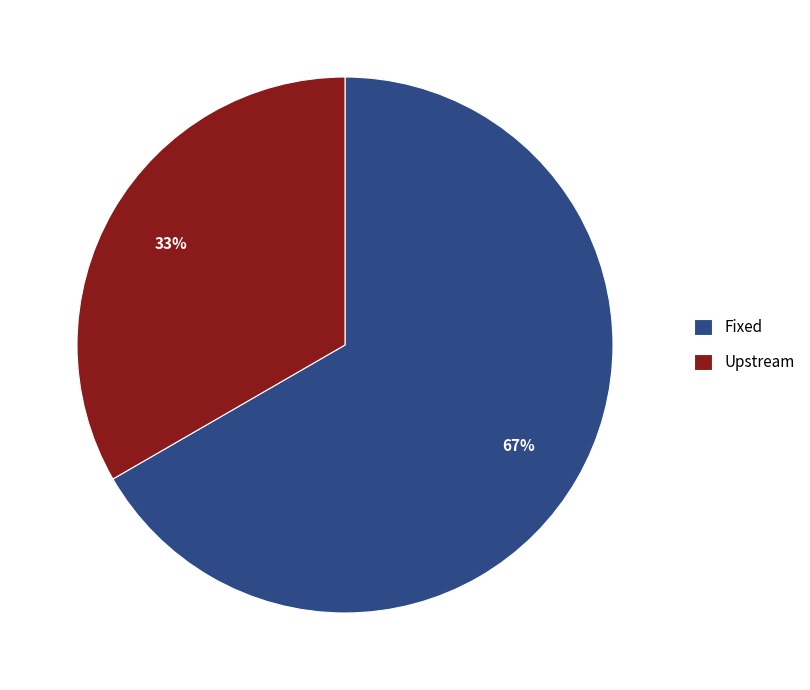

How many segments does this pie chart have?

2